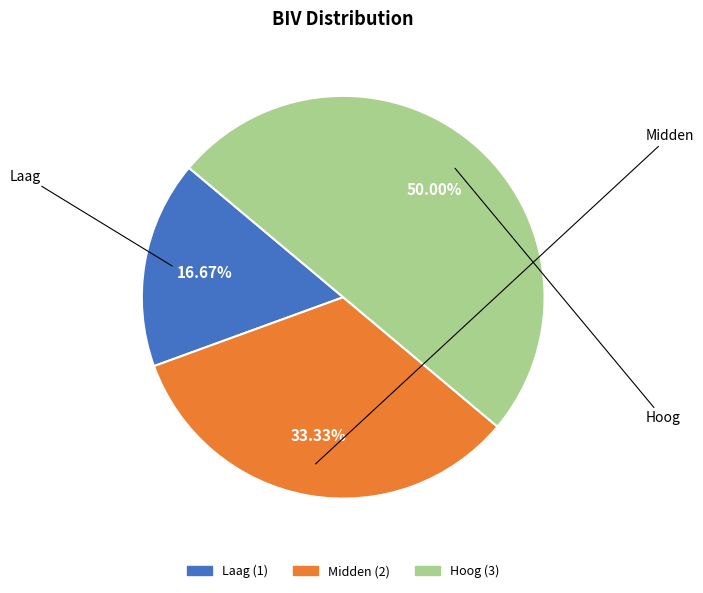

To the nearest percent, what portion does Midden represent?

33%